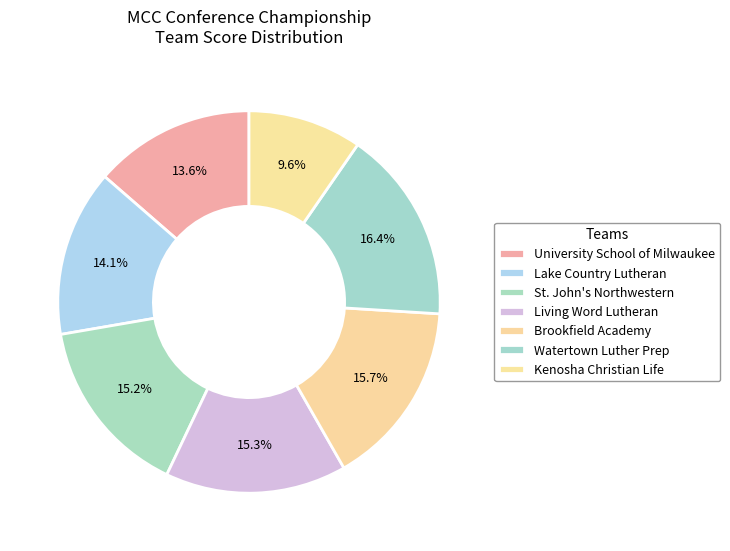

Does Kenosha Christian Life account for over 50% of the chart?

No